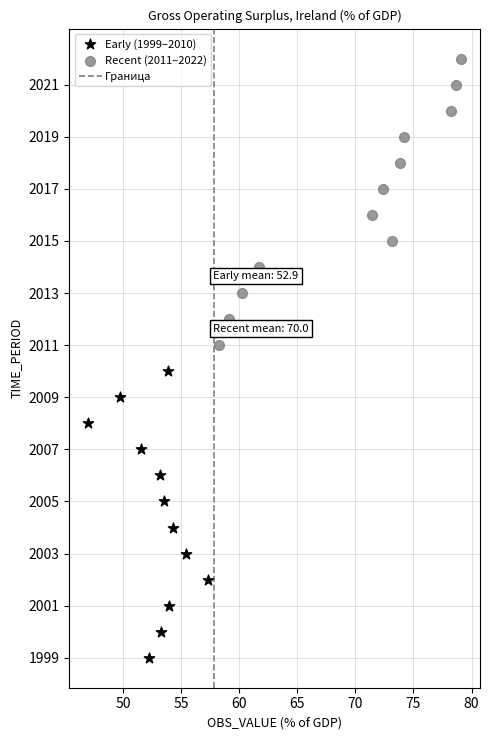

Which series contains the highest Y value?

Recent (2011–2022)